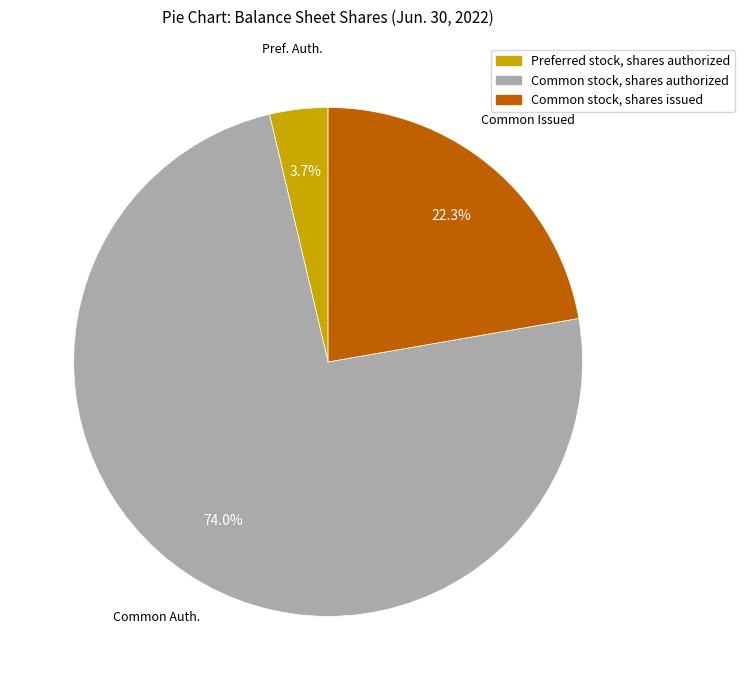

What is the ratio of the value at Common stock, shares authorized to the value at Common stock, shares issued?

3.3